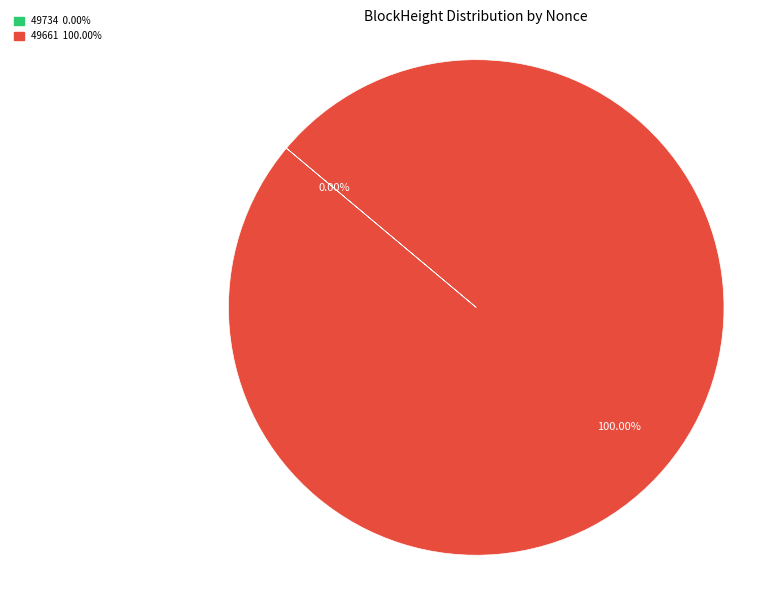

Combined, do 49734 and 49661 account for over 50%?

Yes